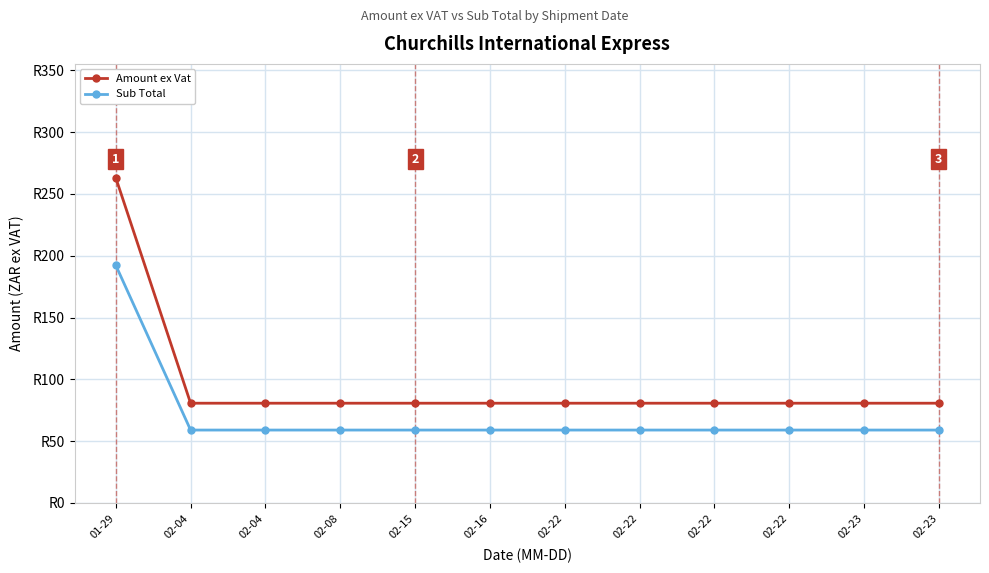

Rank the series by their maximum value, from lowest to highest.

Sub Total, Amount ex Vat